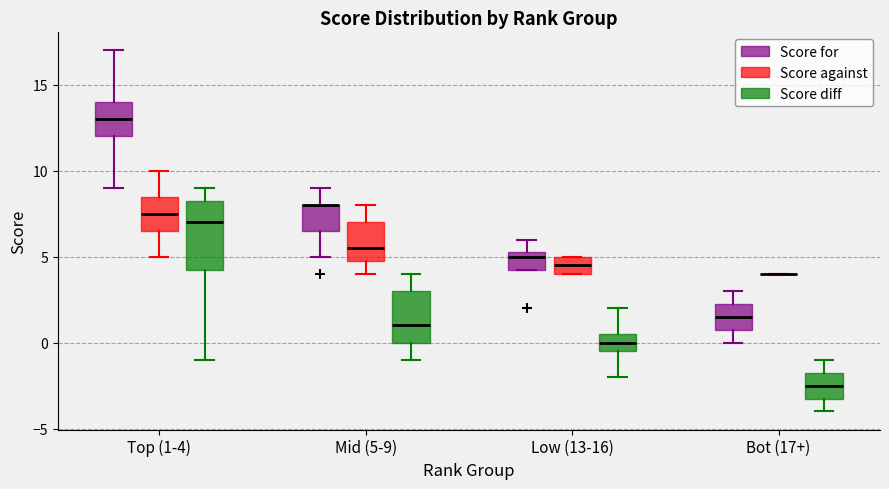

Reading left to right, transcribe this box plot: for each box, give where its median line is, the range the box spans, and where its two whiskers end, as read against the y-axis. The values are not printed on the chart, so give them approximately, as read against the axis.

Top (1-4) (Score for): median 13.0, box 12.0 to 14.0, whiskers 9.0 to 17.0
Top (1-4) (Score against): median 7.5, box 6.5 to 8.5, whiskers 5.0 to 10.0
Top (1-4) (Score diff): median 7.0, box 4.5 to 8.5, whiskers -1.0 to 9.0
Mid (5-9) (Score for): median 8.0 (drawn on the box's upper edge), box 6.5 to 8.0, whiskers 5.0 to 9.0
Mid (5-9) (Score against): median 5.5, box 5.0 to 7.0, whiskers 4.0 to 8.0
Mid (5-9) (Score diff): median 1.0, box 0.0 to 3.0, whiskers -1.0 to 4.0
Low (13-16) (Score for): median 5.0, box 4.5 to 5.5, whiskers 4.5 to 6.0
Low (13-16) (Score against): median 4.5, box 4.0 to 5.0, whiskers 4.0 to 5.0
Low (13-16) (Score diff): median 0.0, box -0.5 to 0.5, whiskers -2.0 to 2.0
Bot (17+) (Score for): median 1.5, box 1.0 to 2.5, whiskers 0.0 to 3.0
Bot (17+) (Score against): box collapsed to a line at 4.0, whiskers 4.0 to 4.0
Bot (17+) (Score diff): median -2.5, box -3.0 to -1.5, whiskers -4.0 to -1.0